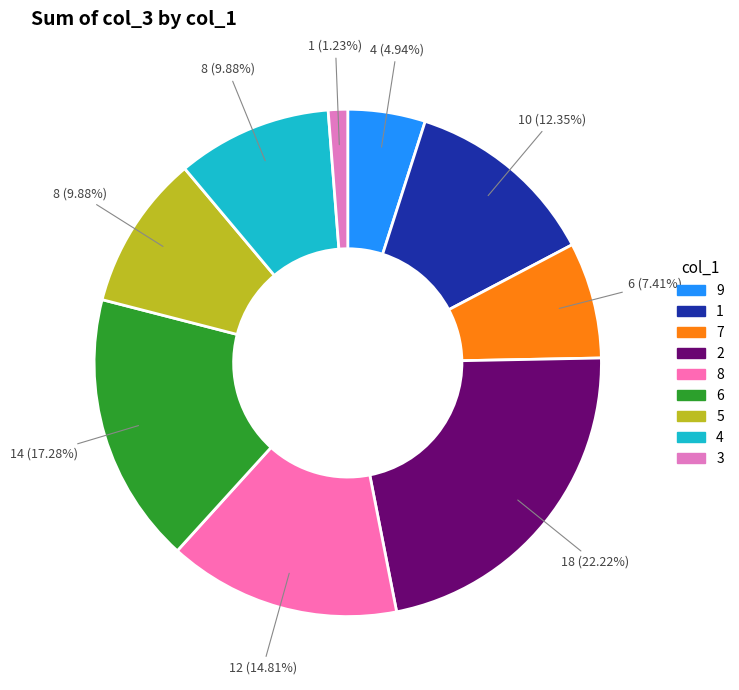

Is the sum of 1 and 6 greater than half?

No